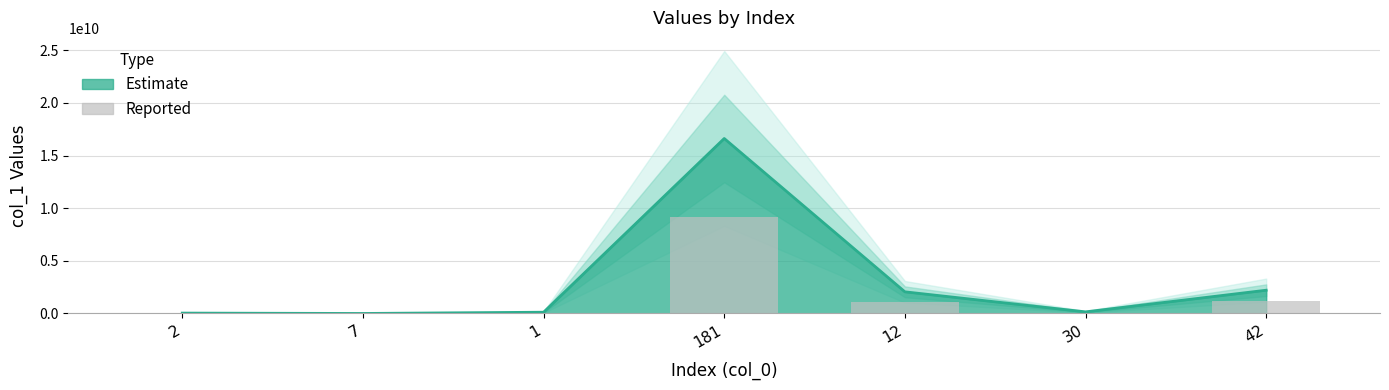

Rank the categories by value from highest to lowest.

181, 42, 12, 30, 1, 2, 7